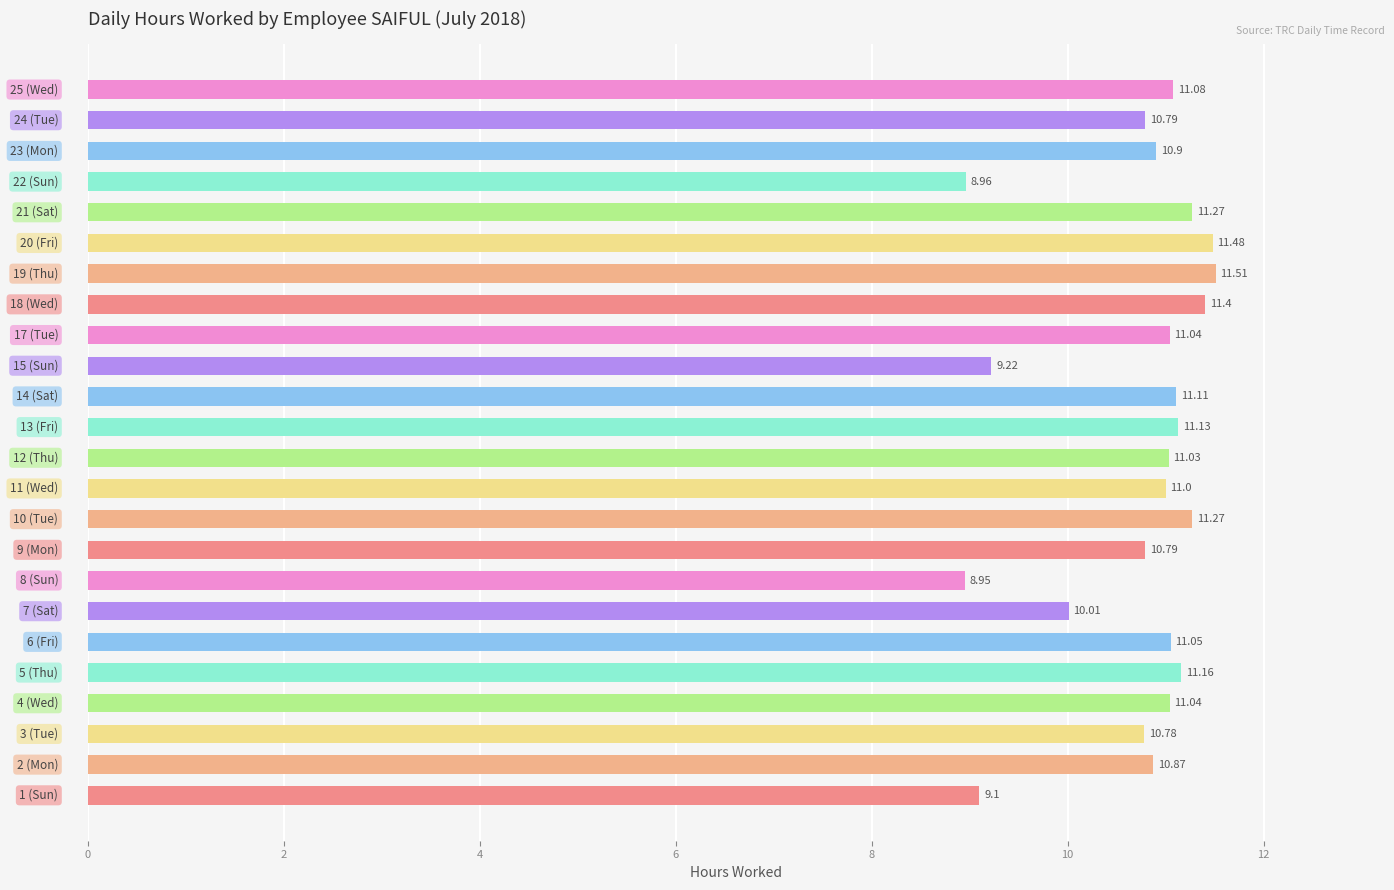

What is the difference between the maximum and minimum values?

2.6